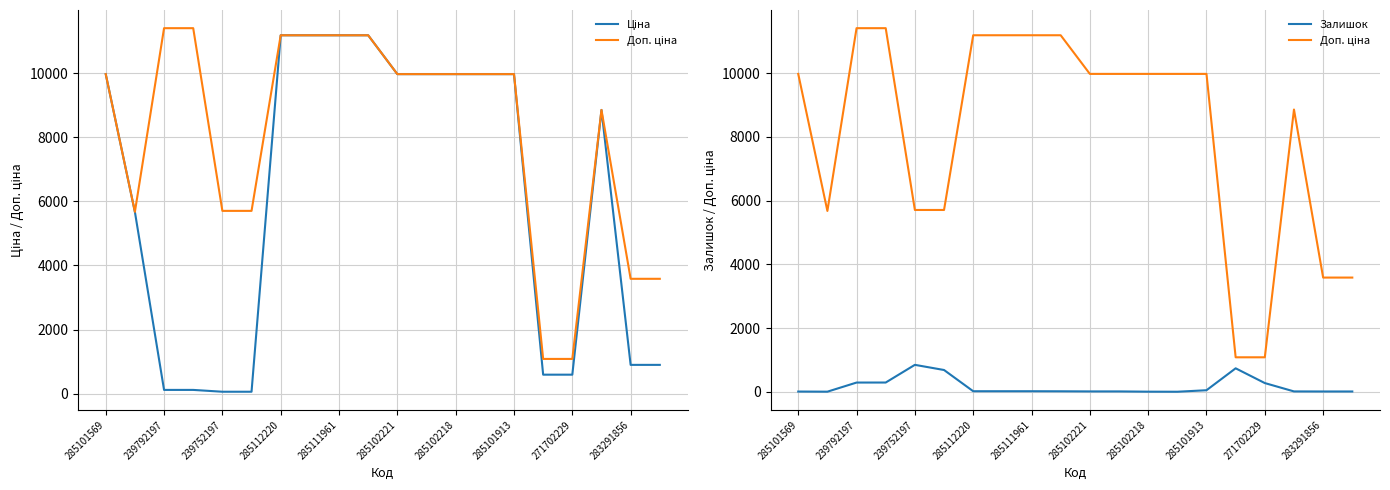

What is the difference between the maximum and second lowest values in the Доп. ціна series?

10328.3